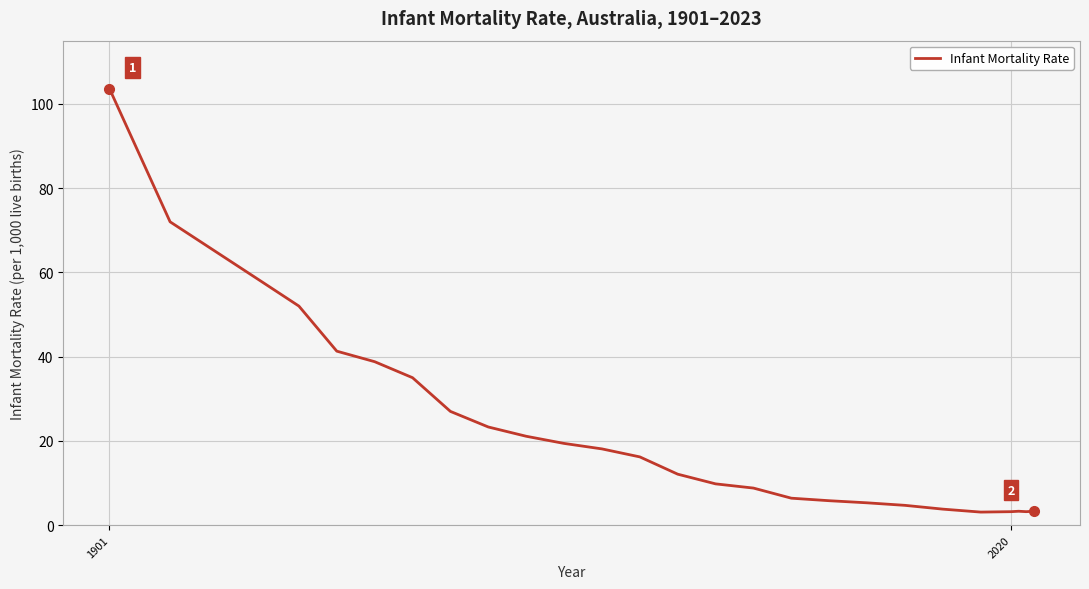

What is the minimum value shown in the chart?

3.1